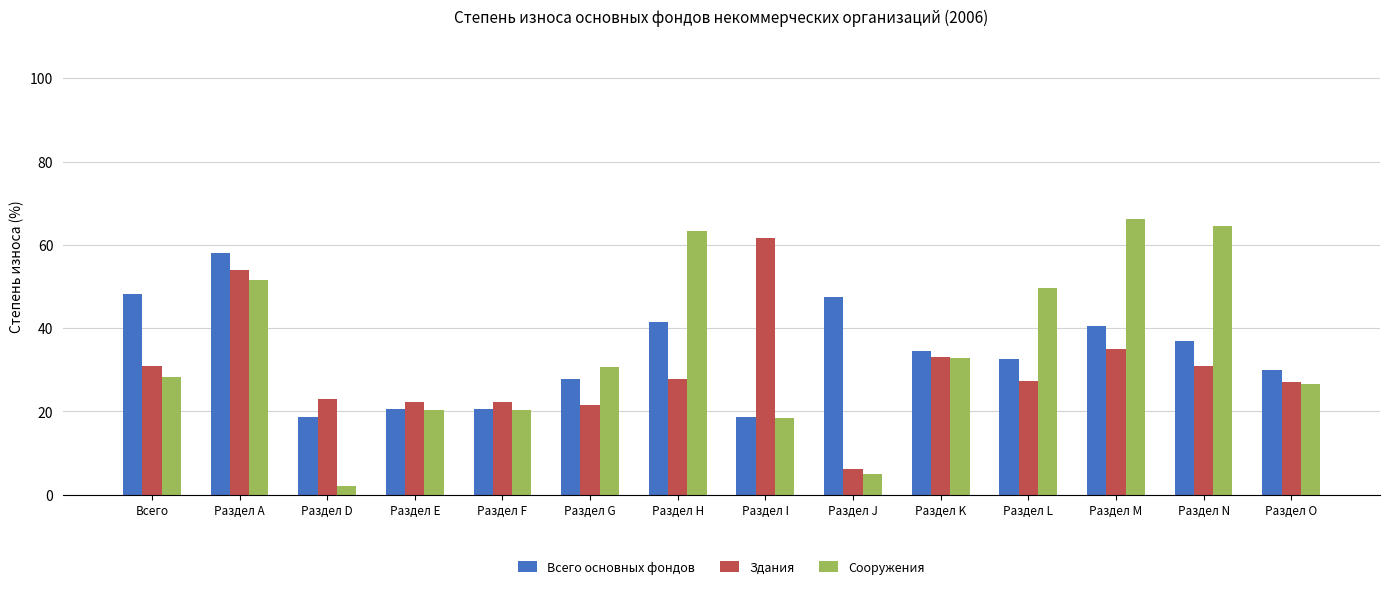

What is the label of the 8th bar from the left?

Раздел I